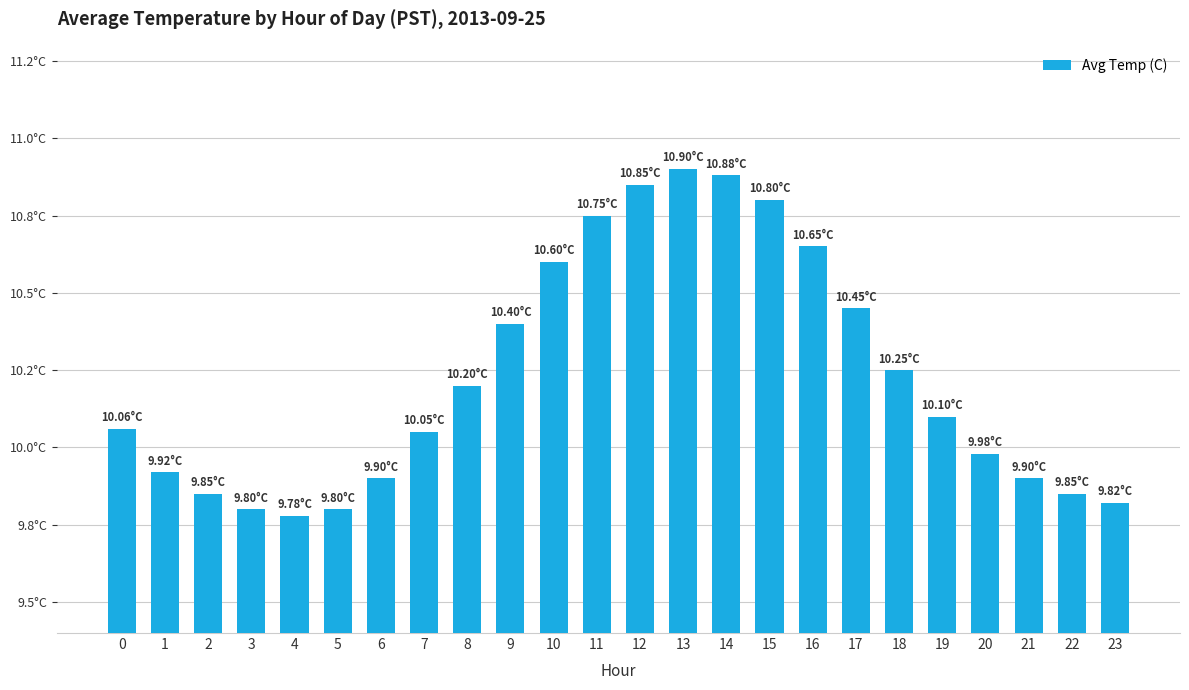

Does the chart contain any negative values?

No